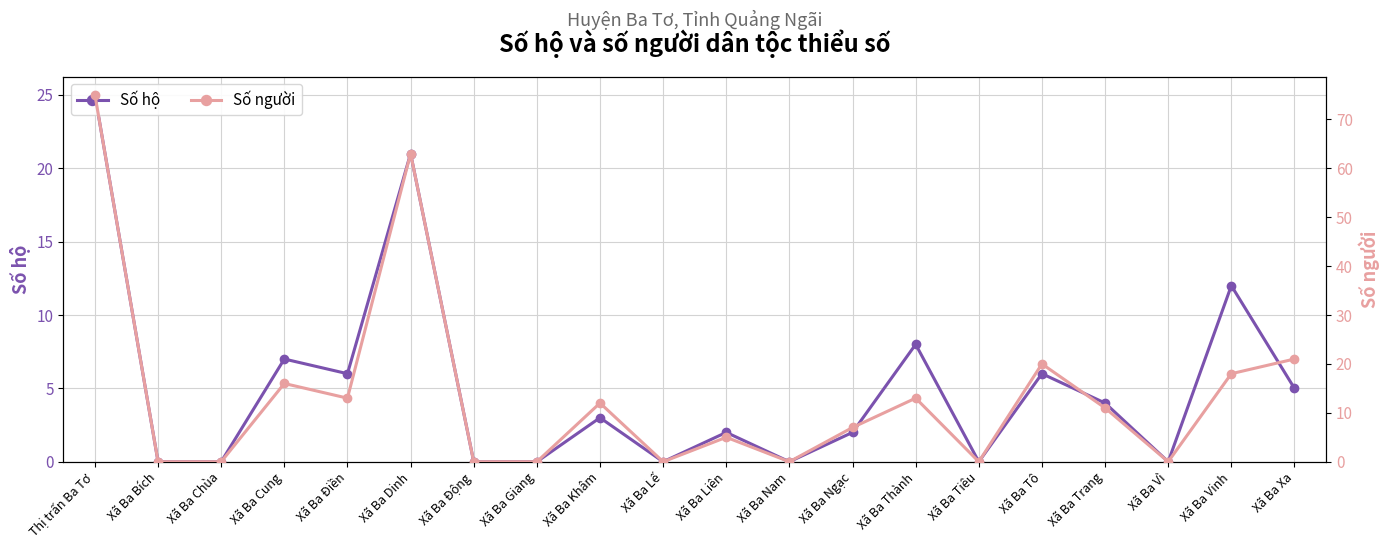

List the series in order of their peak value, lowest first.

Số hộ, Số người